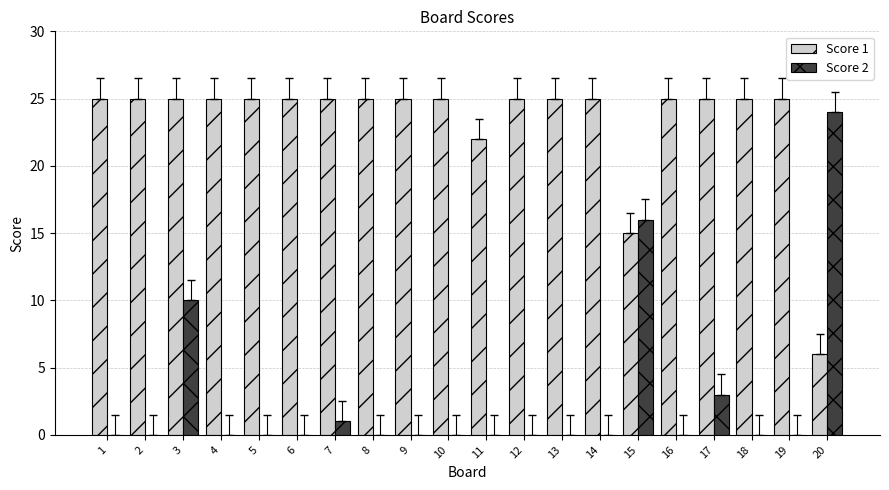

Between 5 and 17, which series saw the biggest shift?

Score 2